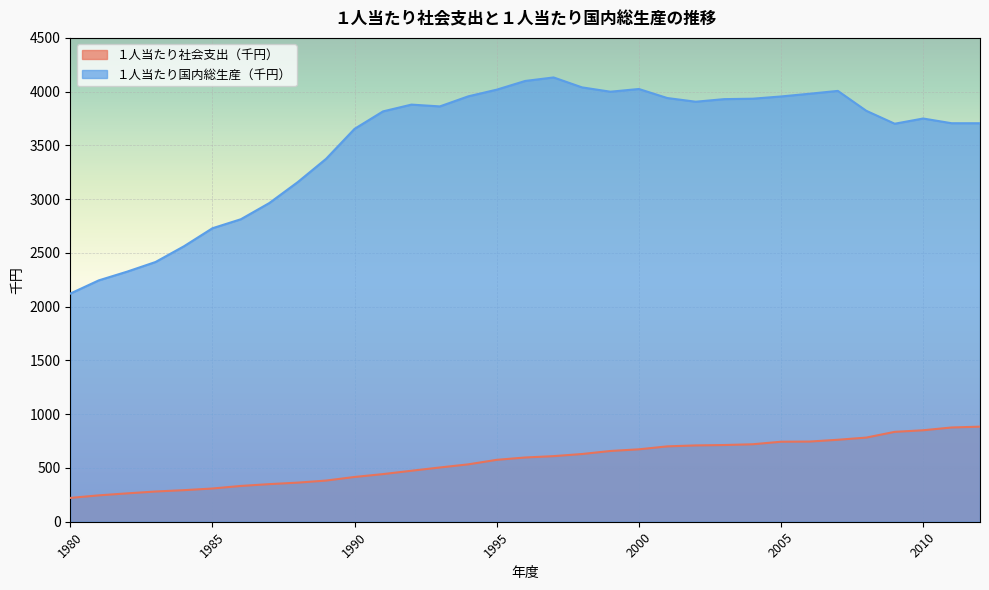

What is the difference between the maximum and second lowest values in the １人当たり社会支出（千円） series?

639.0